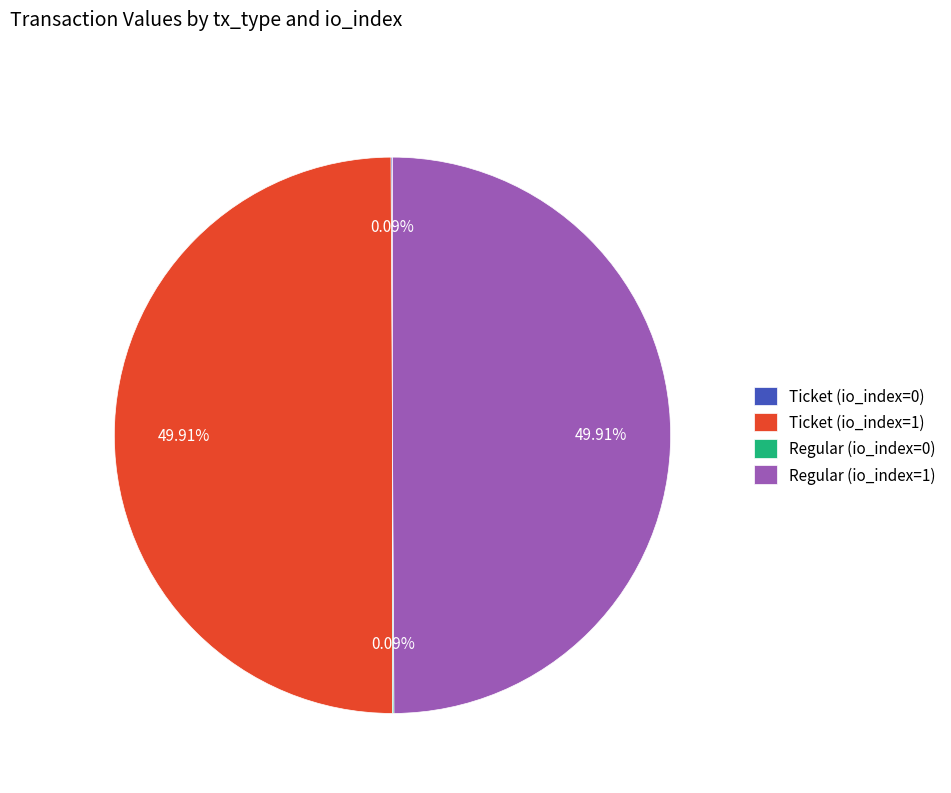

The Regular (io_index=1) slice represents 59% of the pie. True or false?

False